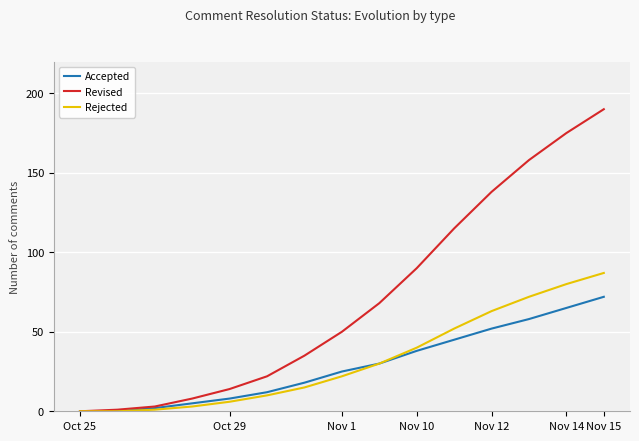

Rank the series by their maximum value, from highest to lowest.

Revised, Rejected, Accepted